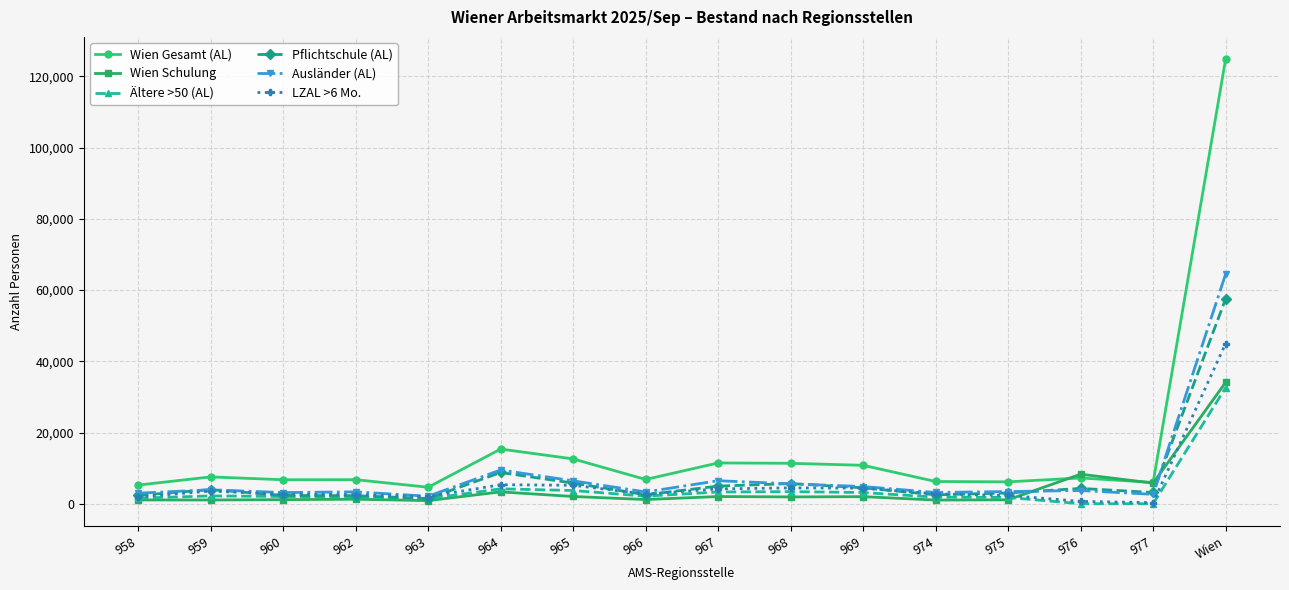

What is the difference between the highest and lowest values at 958?

4181